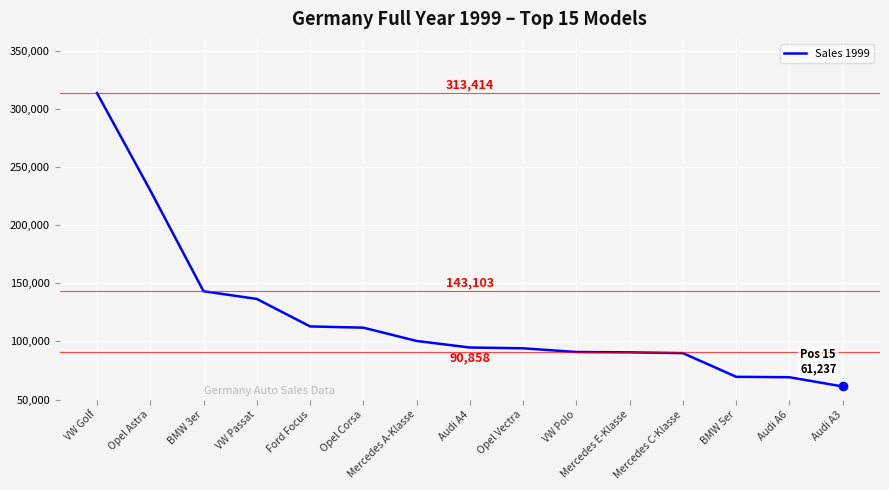

True or false: the data shows 229756 at Opel Astra.

True